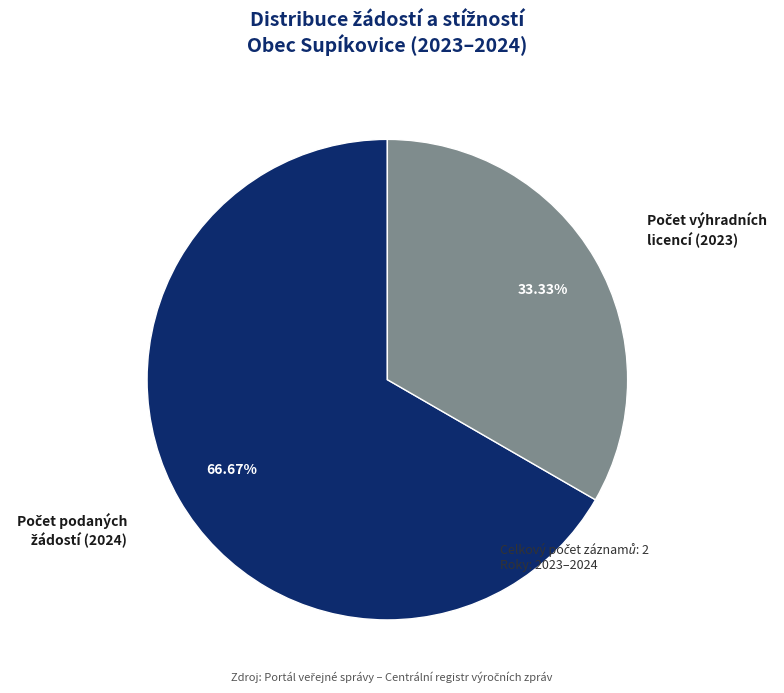

Does any single category account for the majority?

Yes